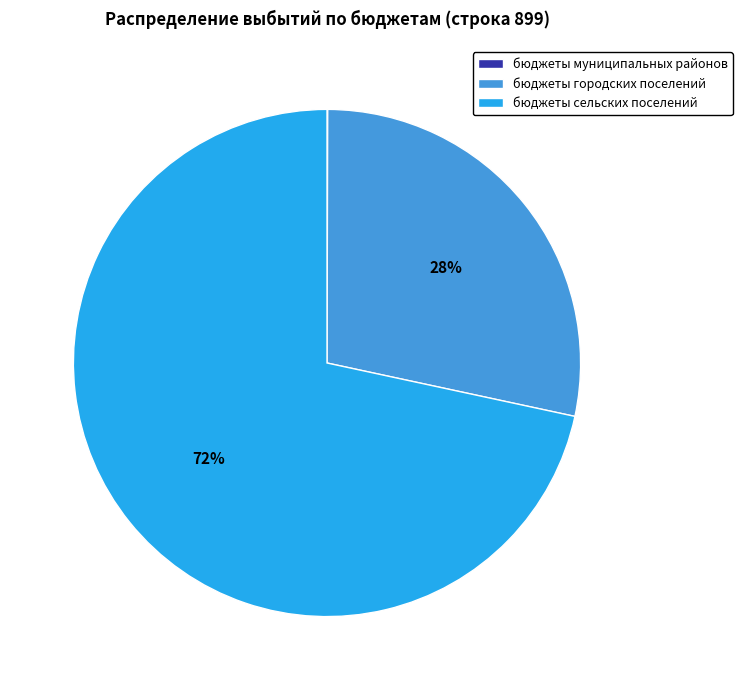

Which has a higher value, бюджеты сельских поселений or бюджеты городских поселений?

бюджеты сельских поселений